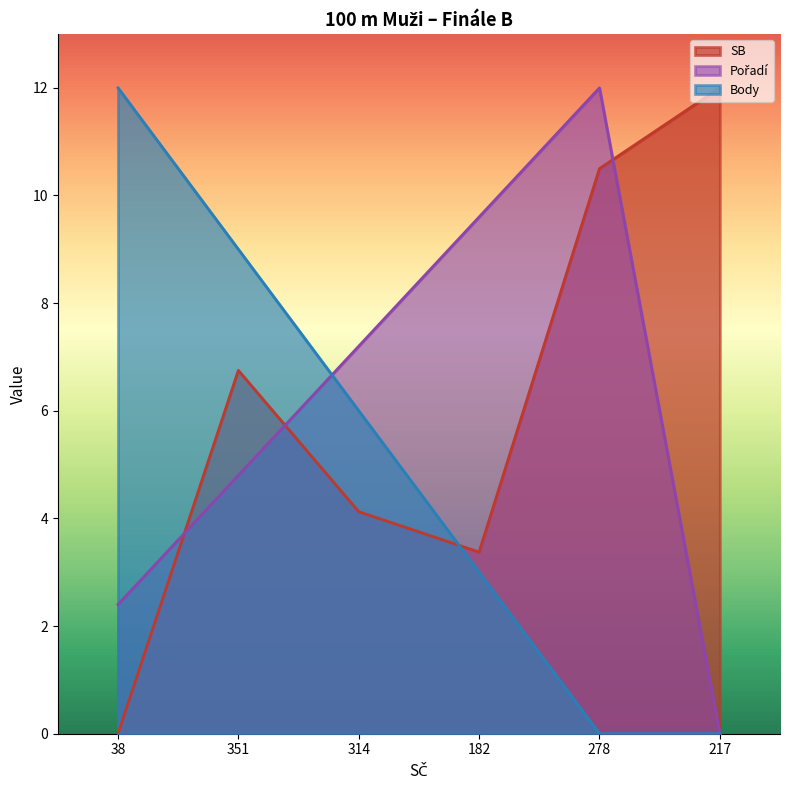

What is the highest value of the Body series?

12.0